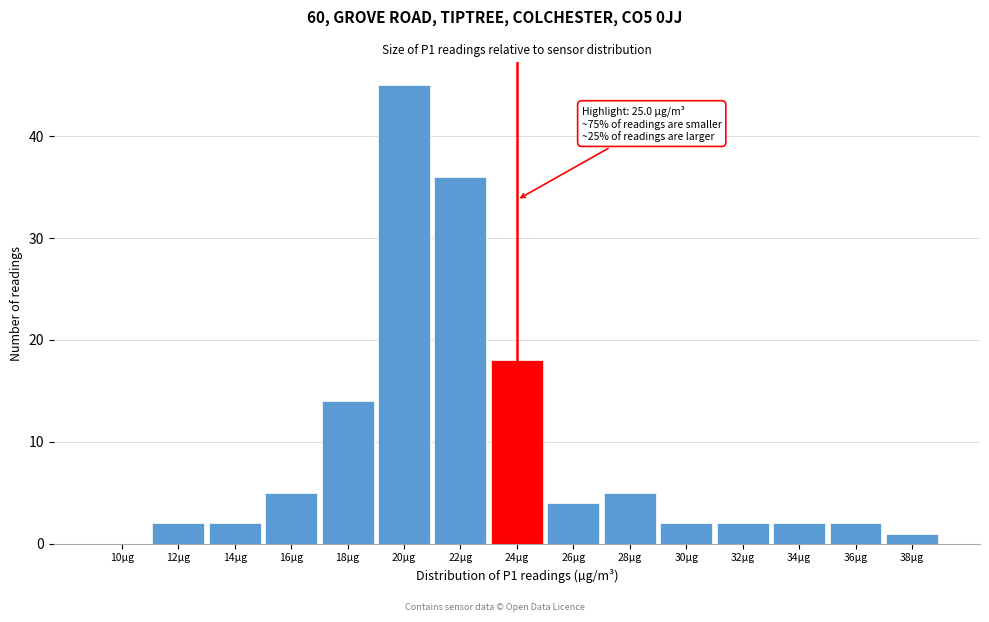

Reading left to right, transcribe all the data shown in this chart.

10µg=0	12µg=2	14µg=2	16µg=5	18µg=14	20µg=45	22µg=36	24µg=18	26µg=4	28µg=5	30µg=2	32µg=2	34µg=2	36µg=2	38µg=1